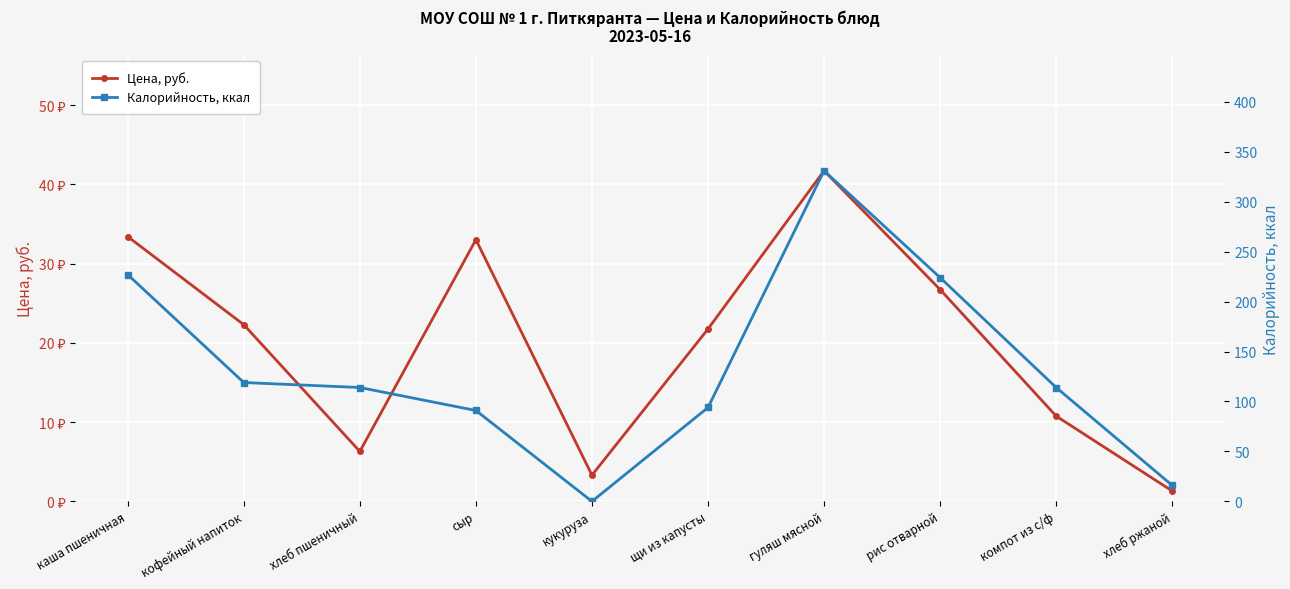

Reading left to right, list all the values displayed in this chart.

Цена, руб.: 33.4	22.3	6.3	33.0	3.3	21.8	41.7	26.7	10.8	1.3
Калорийность, ккал: 227.0	119.0	114.0	91.0	0.0	94.0	331.0	224.0	114.0	16.0